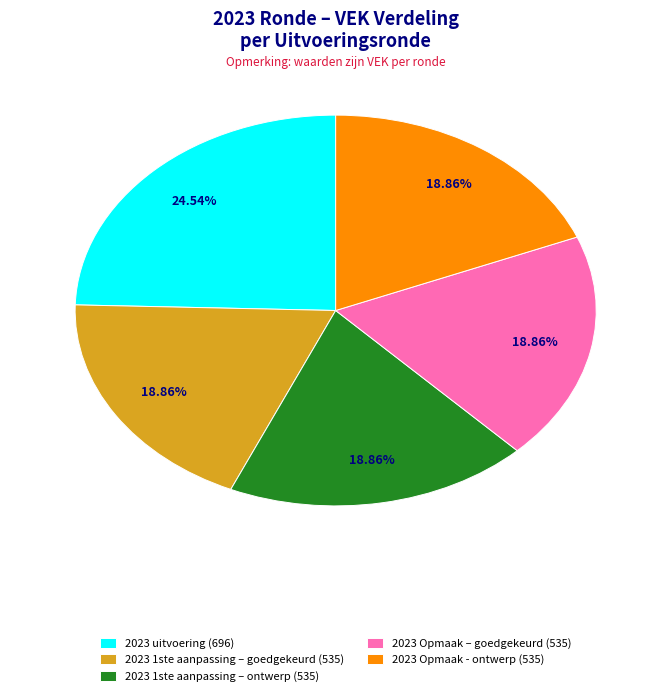

What percentage is NOT represented by 2023 Opmaak - ontwerp?

81.1%